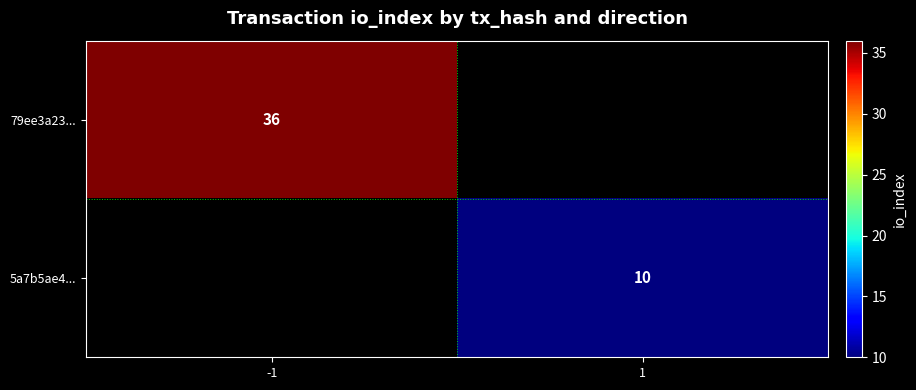

Is it true that 5a7b5ae4... equals 17.7 at 1?

False